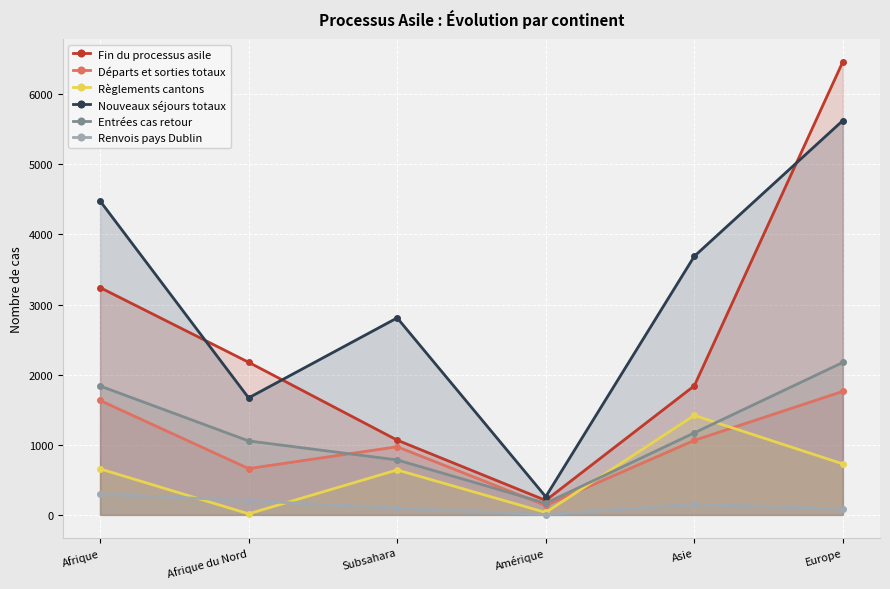

Which series has the largest range (max minus min)?

Fin du processus asile